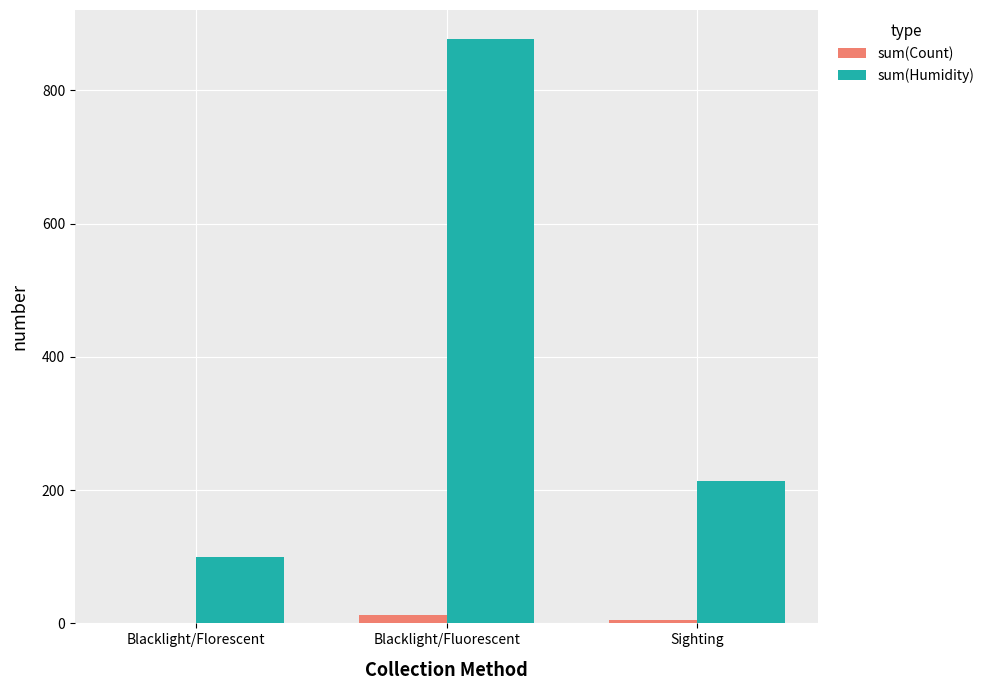

Reading left to right, extract all data points from this chart.

sum(Count): Blacklight/Florescent=1	Blacklight/Fluorescent=13	Sighting=5
sum(Humidity): Blacklight/Florescent=100	Blacklight/Fluorescent=877	Sighting=214